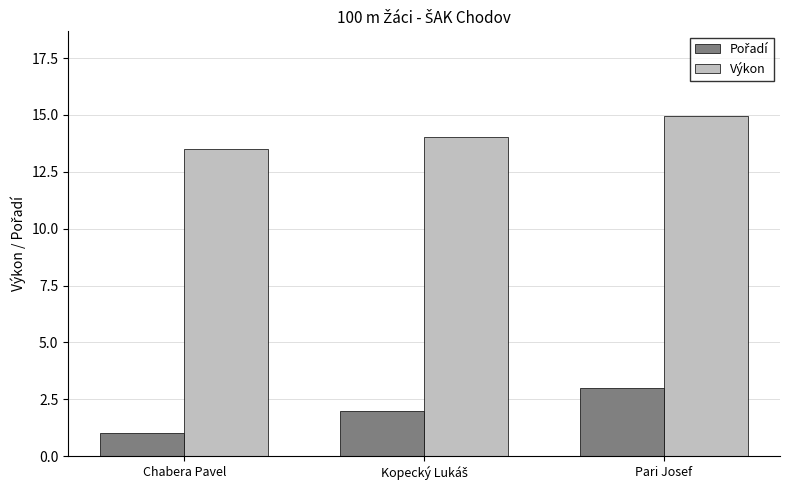

What is the maximum value shown in the chart?

14.9